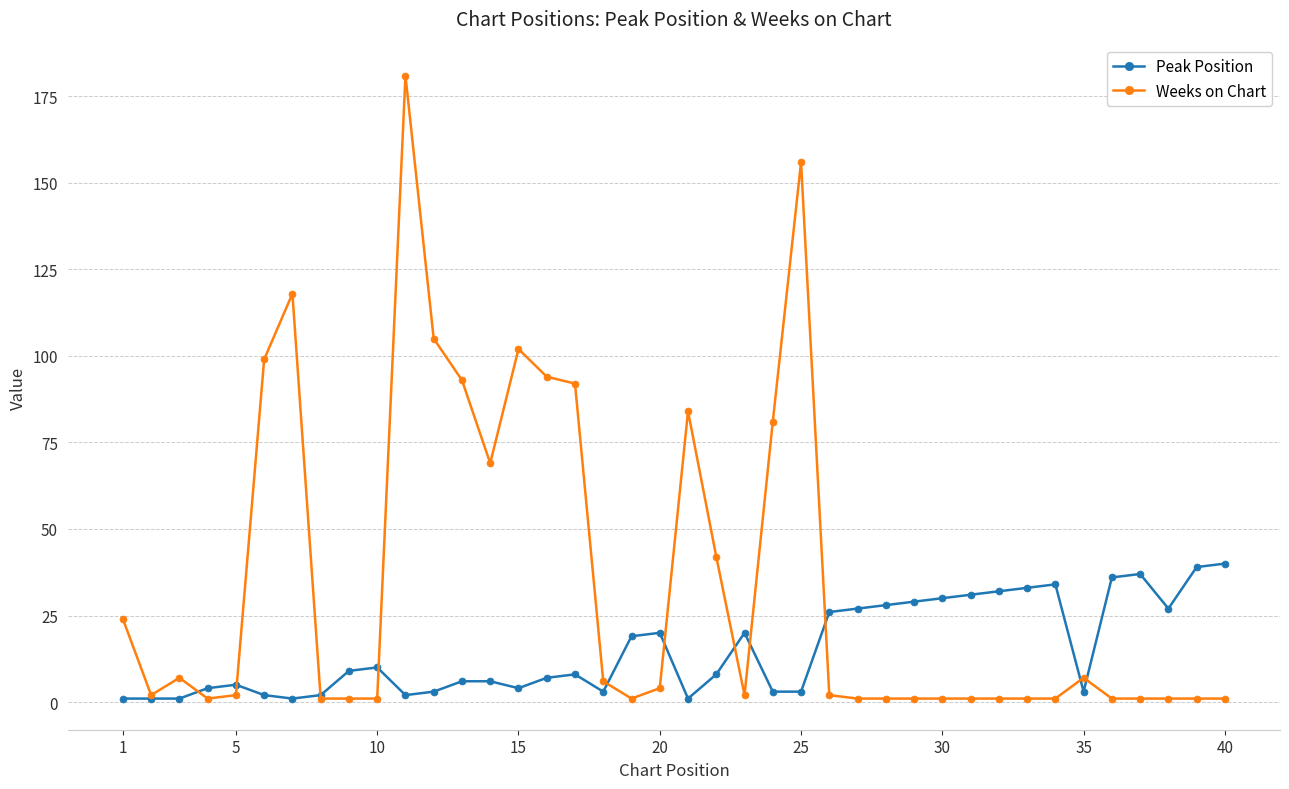

True or false: Weeks on Chart has more than 1 points higher than both neighbors.

True